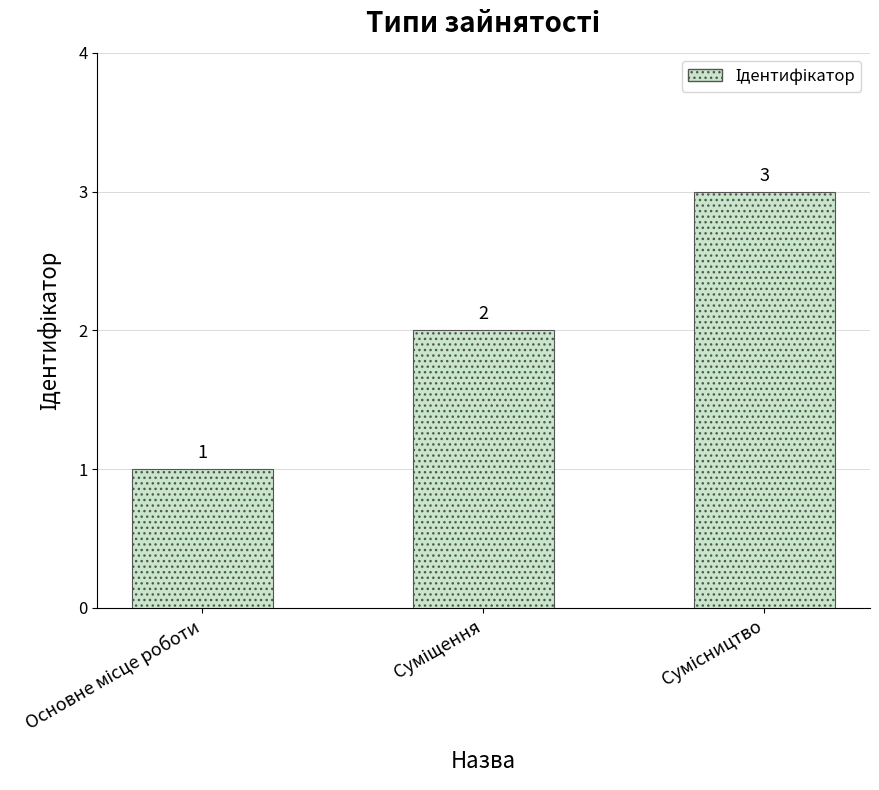

What is the value of the 3rd bar from the left?

3